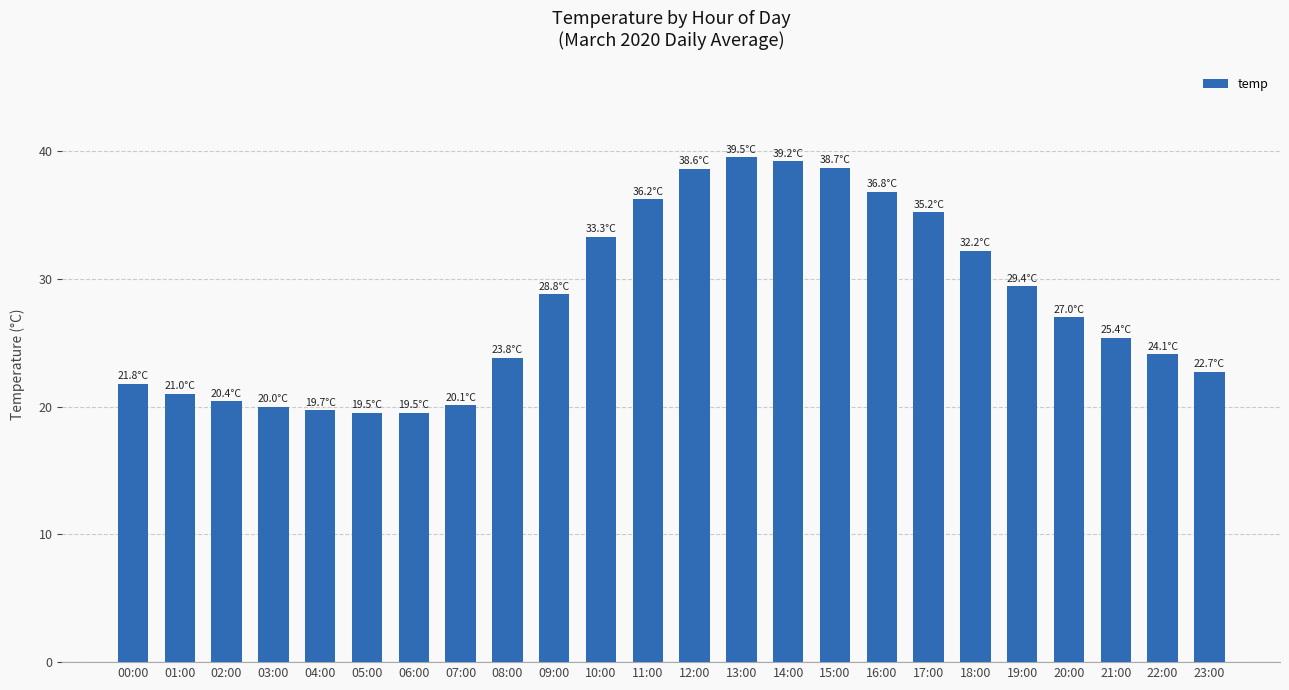

What is the label of the 22nd bar from the left?

21:00